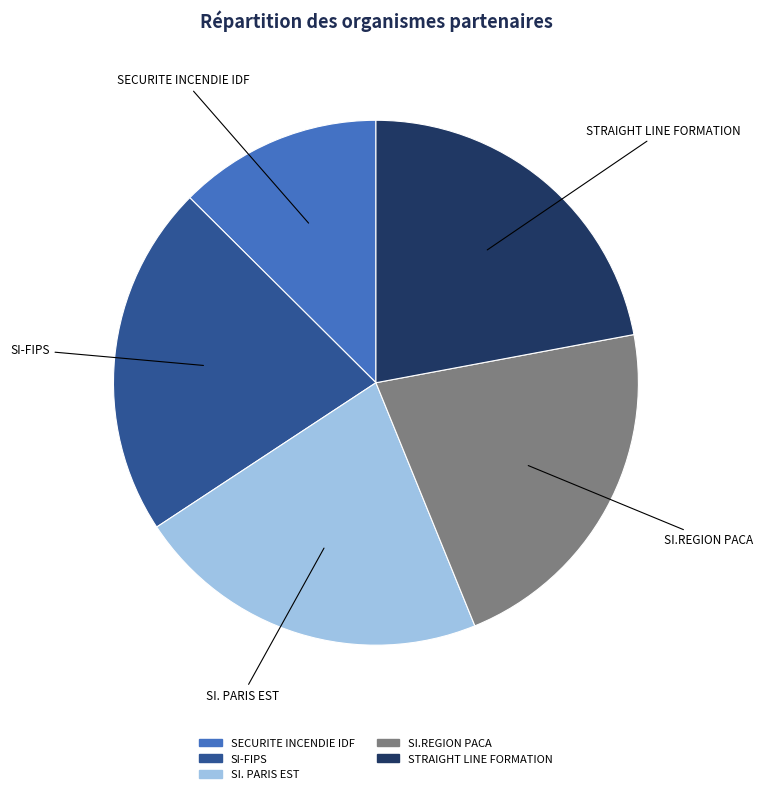

What is the ratio of the value at SI.REGION PACA to the value at SECURITE INCENDIE IDF?

1.7